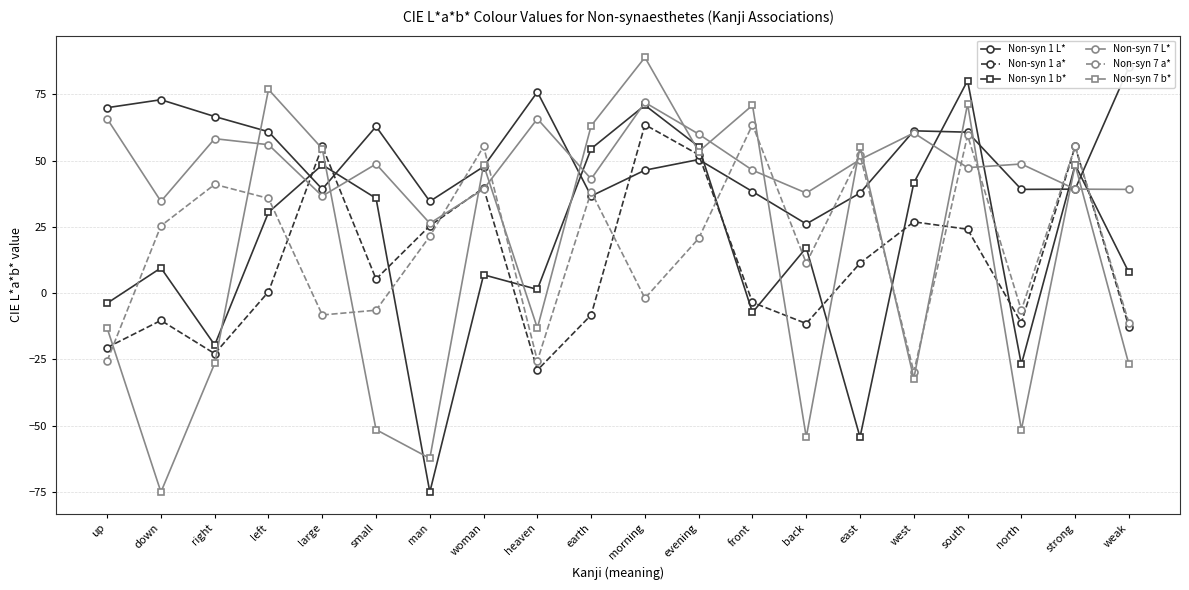

Is the value of Non-syn 1 a* at woman greater than the value of Non-syn 1 b* at north?

Yes